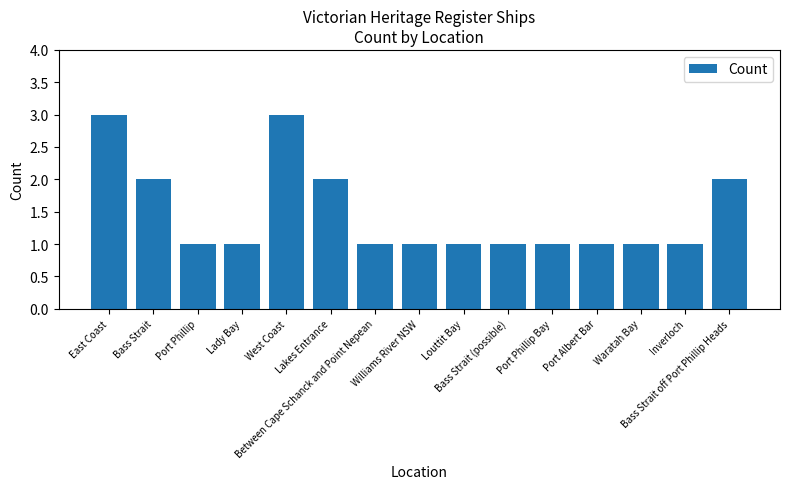

What is the average value?

1